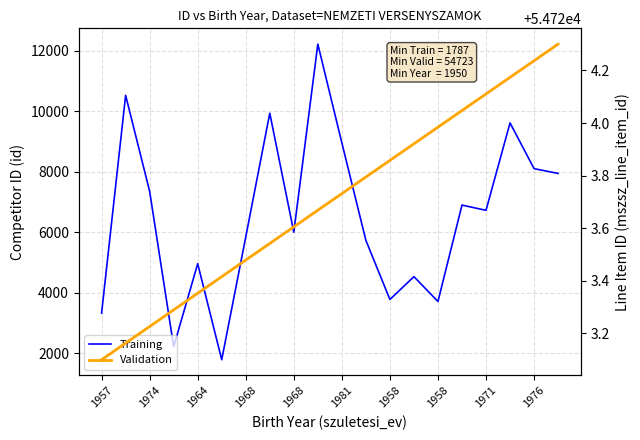

What is the average value of the Validation series?

54723.7